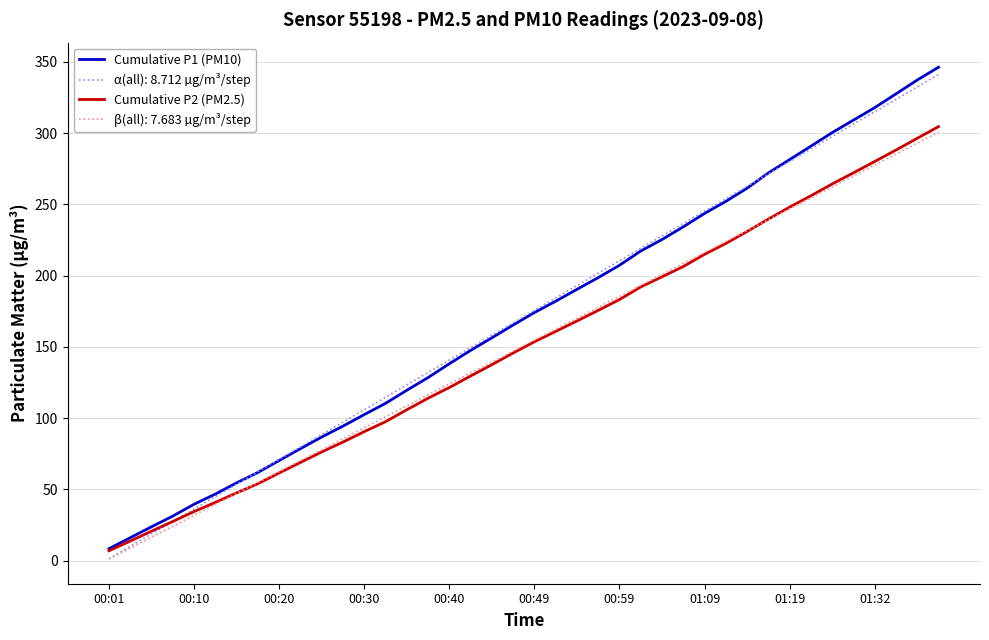

How many values in the Cumulative P2 (PM2.5) series are below 153?

20